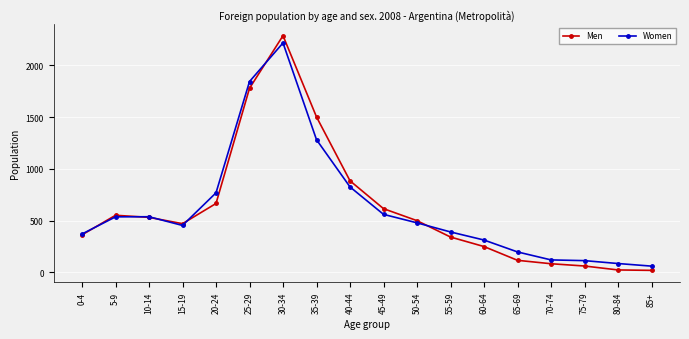

Where is the first local minimum for Women?

15-19